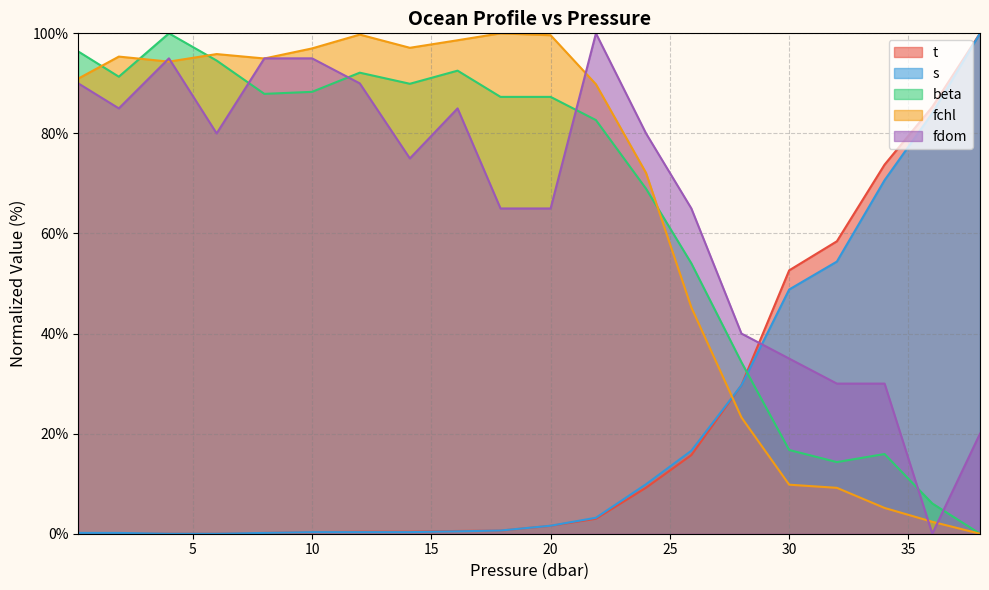

Which series has the largest range (max minus min)?

t